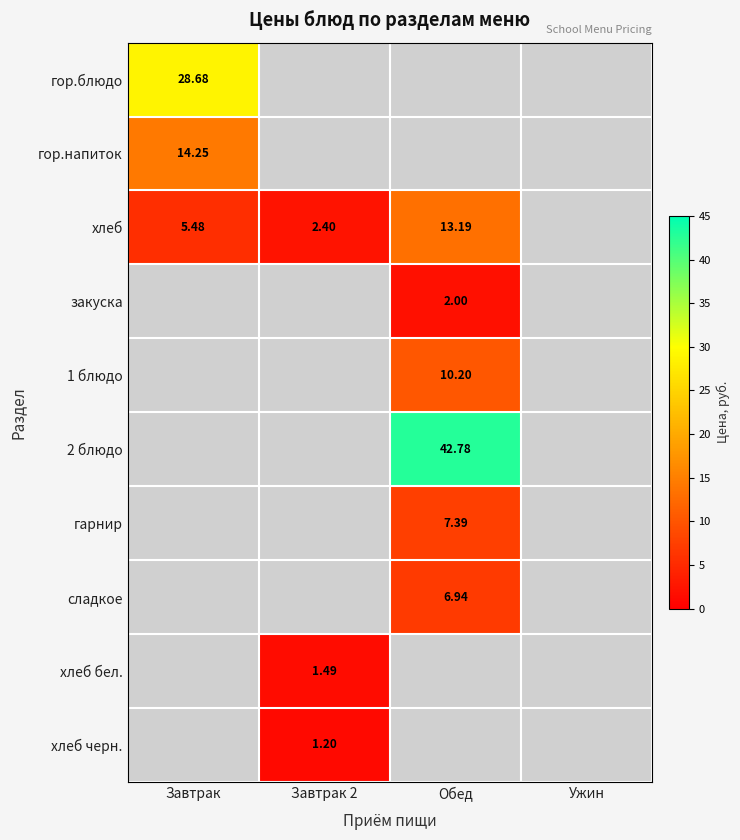

What is the difference between the highest and lowest values at Завтрак?

23.2